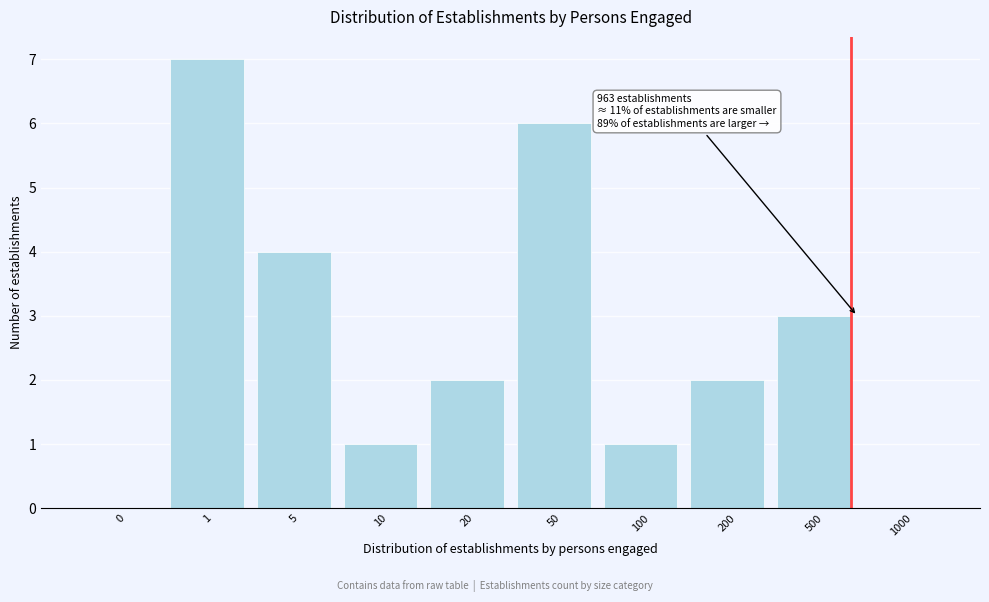

Reading right to left, transcribe all the data shown in this chart.

1000=0	500=3	200=2	100=1	50=6	20=2	10=1	5=4	1=7	0=0